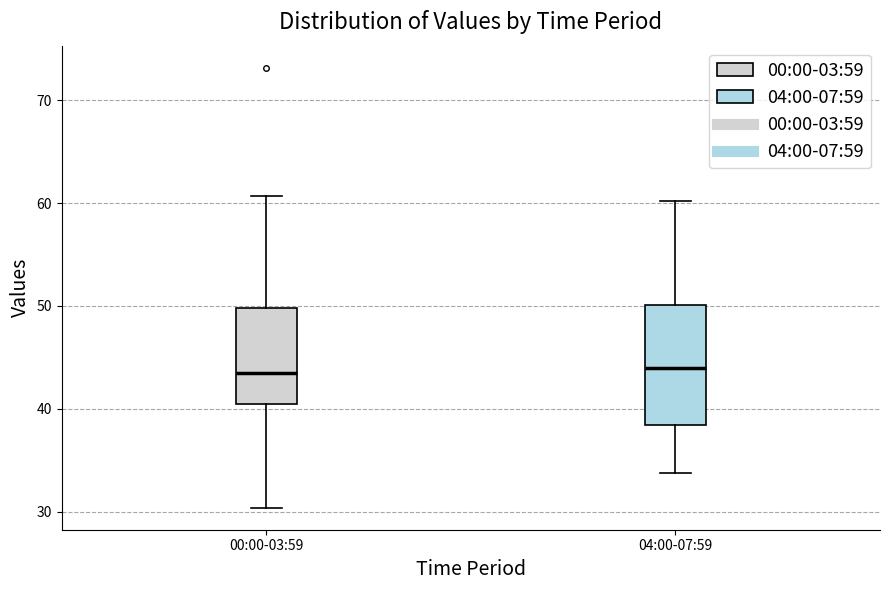

Which box is the tallest, from its lower edge to its upper edge?

04:00-07:59